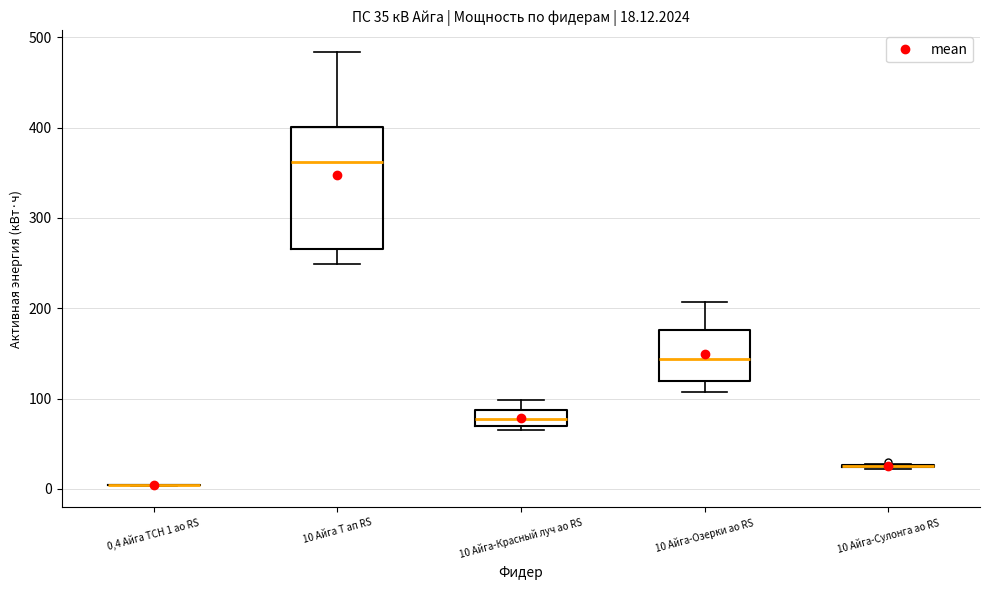

Which box is the tallest, from its lower edge to its upper edge?

10 Айга Т ап RS